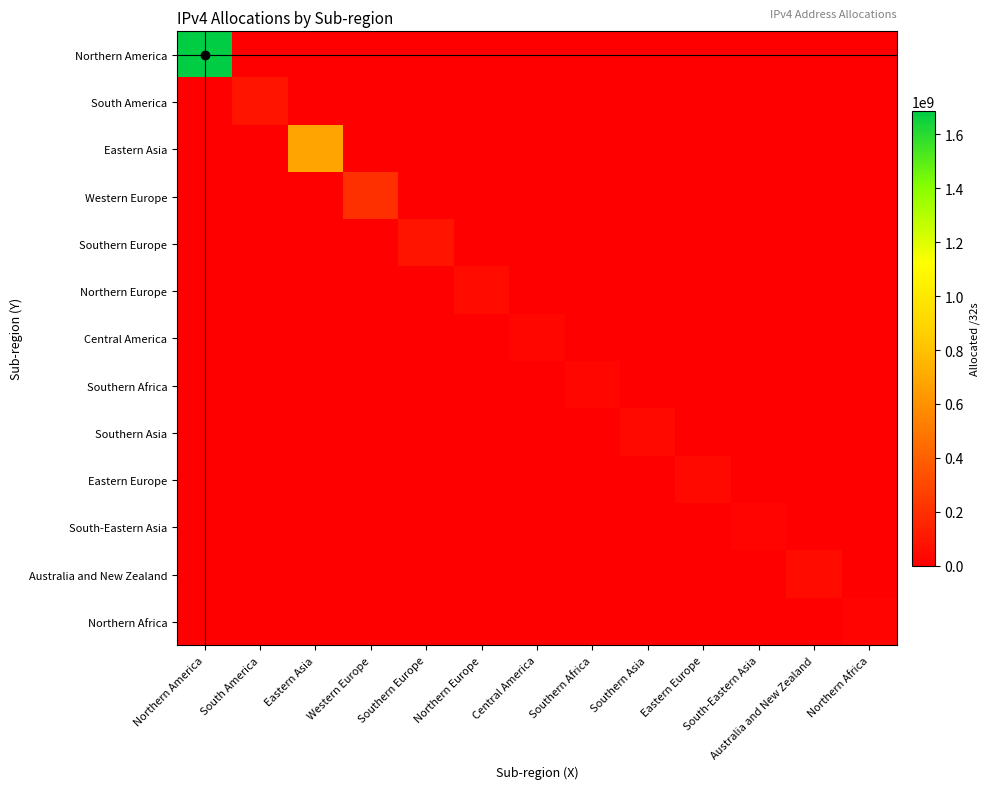

What is the total value across all series at Eastern Asia?

682041112